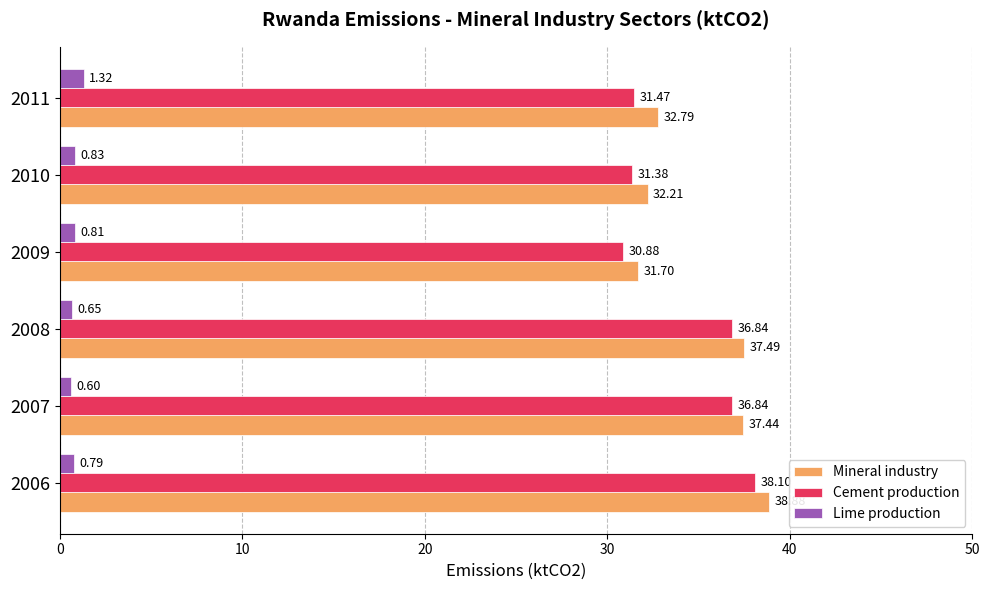

At how many categories does at least one series exceed 4?

6